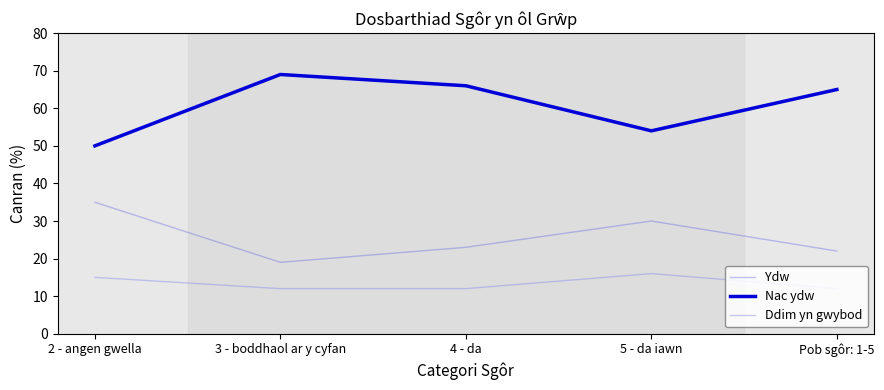

How many lines are shown in the chart?

3